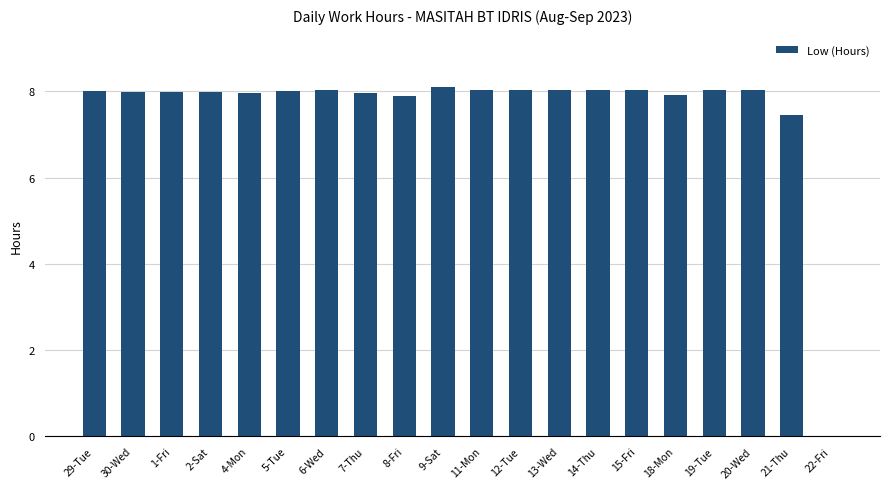

Where is the data nearest to the value 4?

21-Thu